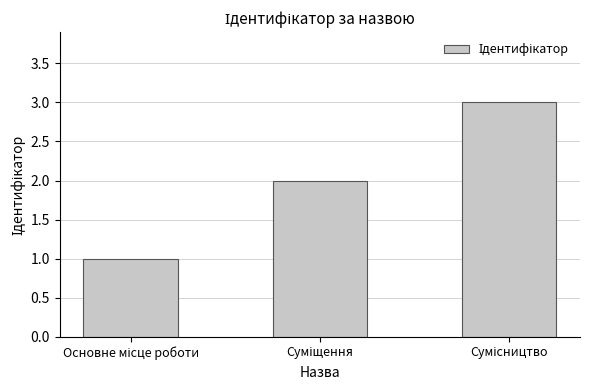

What is the maximum value shown in the chart?

3